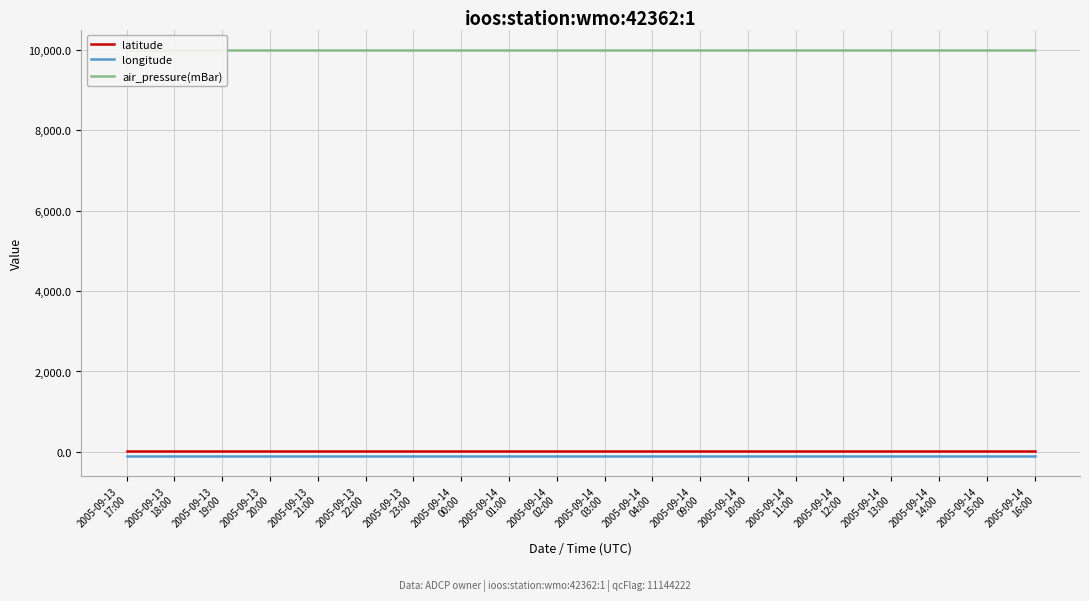

How many data points does each series have?

20